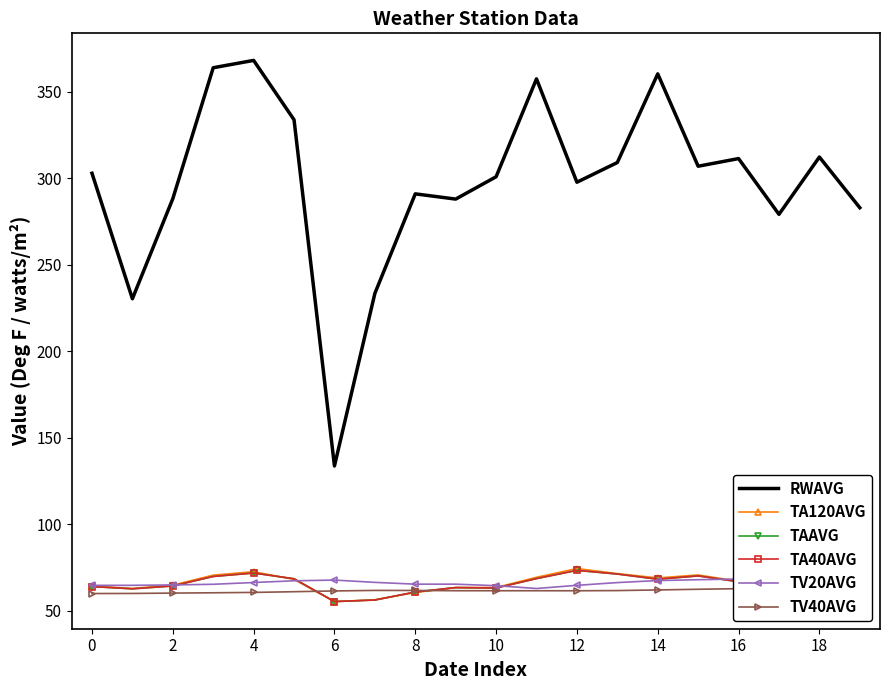

Rank the series at 17 from lowest to highest value.

TV40AVG, TAAVG, TA40AVG, TA120AVG, TV20AVG, RWAVG